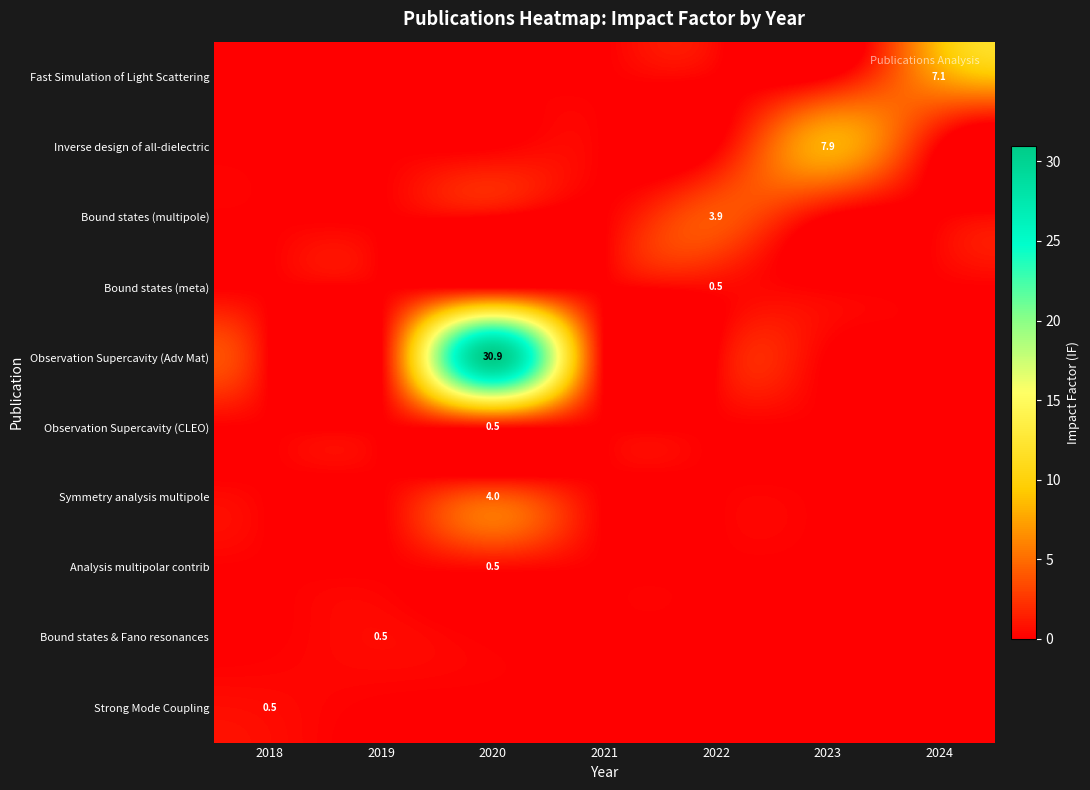

The Bound states (meta) series shows 0.5 at 2022. True or false?

True